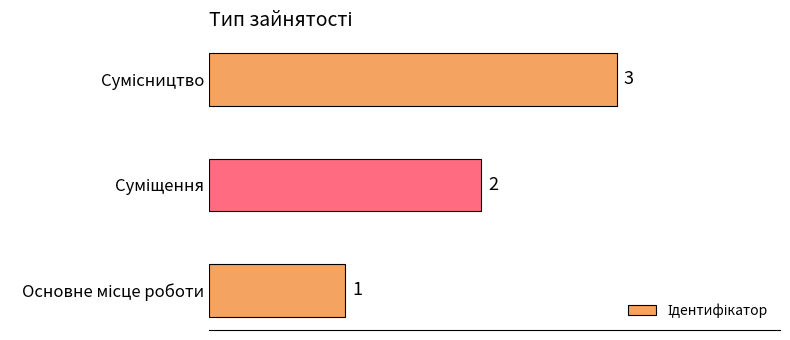

What is the sum of all values?

6